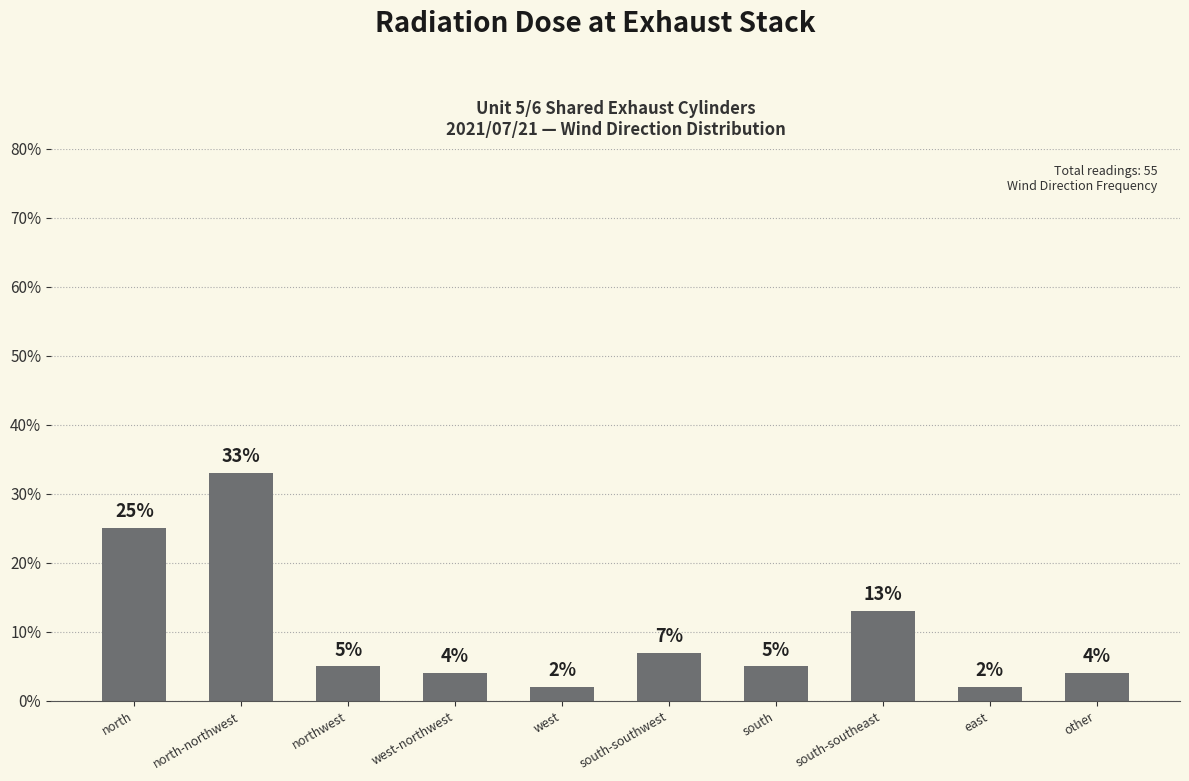

What is the sum of the values at east and north-northwest?

35